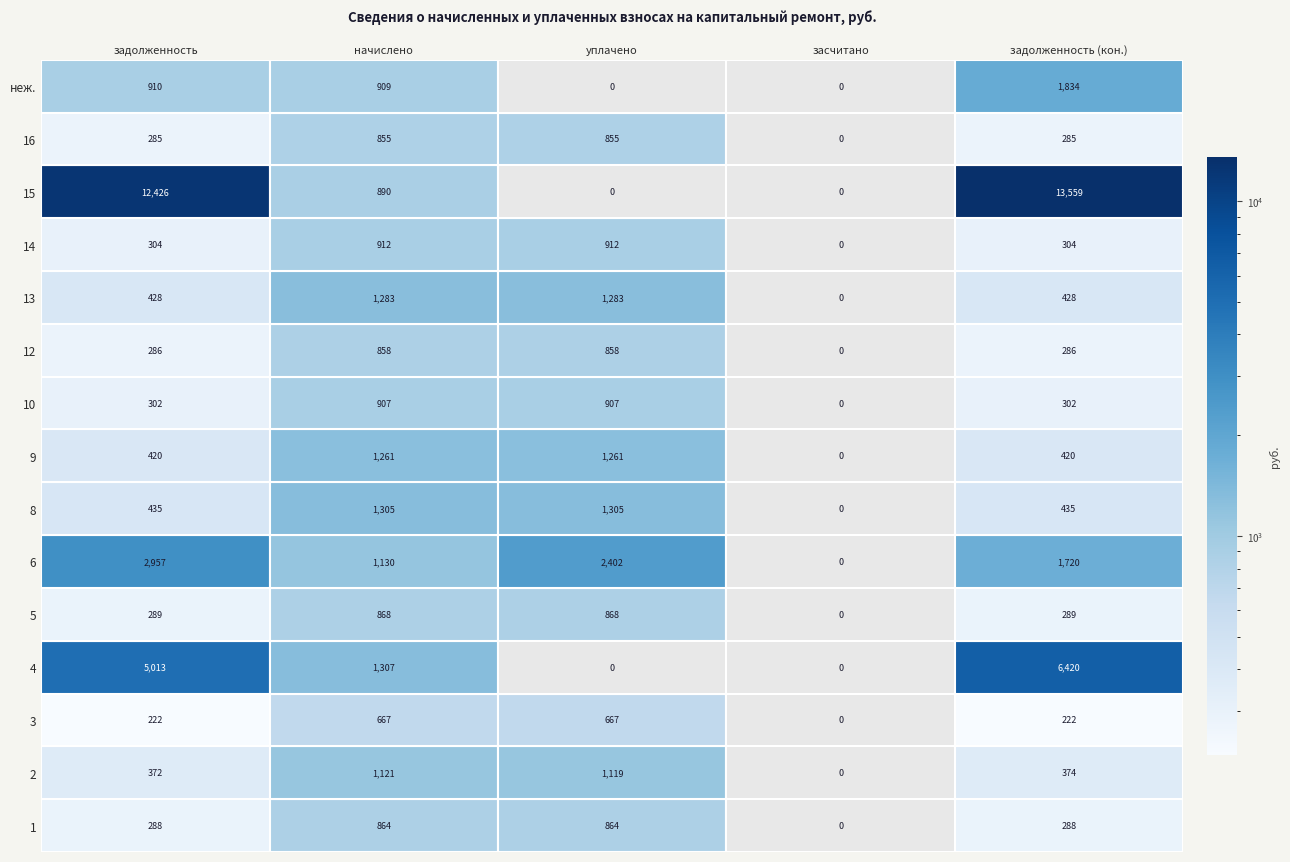

Reading right to left, list all the values displayed in this chart.

1: 4=288.0	3=0.0	2=864.0	1=864.0	0=288.0
2: 4=373.7	3=0.0	2=1119.4	1=1121.0	0=372.1
3: 4=222.5	3=0.0	2=667.4	1=667.4	0=222.5
4: 4=6420.2	3=0.0	2=0.0	1=1306.8	0=5012.8
5: 4=289.4	3=0.0	2=868.3	1=868.3	0=289.4
6: 4=1719.7	3=0.0	2=2402.2	1=1129.7	0=2956.6
8: 4=434.9	3=0.0	2=1304.6	1=1304.6	0=434.9
9: 4=420.5	3=0.0	2=1261.4	1=1261.4	0=420.5
10: 4=302.4	3=0.0	2=907.2	1=907.2	0=302.4
12: 4=285.8	3=0.0	2=857.5	1=857.5	0=285.8
13: 4=427.7	3=0.0	2=1283.0	1=1283.0	0=427.7
14: 4=303.8	3=0.0	2=911.5	1=911.5	0=303.8
15: 4=13559.3	3=0.0	2=0.0	1=889.9	0=12426.5
16: 4=285.1	3=0.0	2=855.4	1=855.4	0=285.1
неж.: 4=1834.1	3=0.0	2=0.0	1=909.4	0=909.8